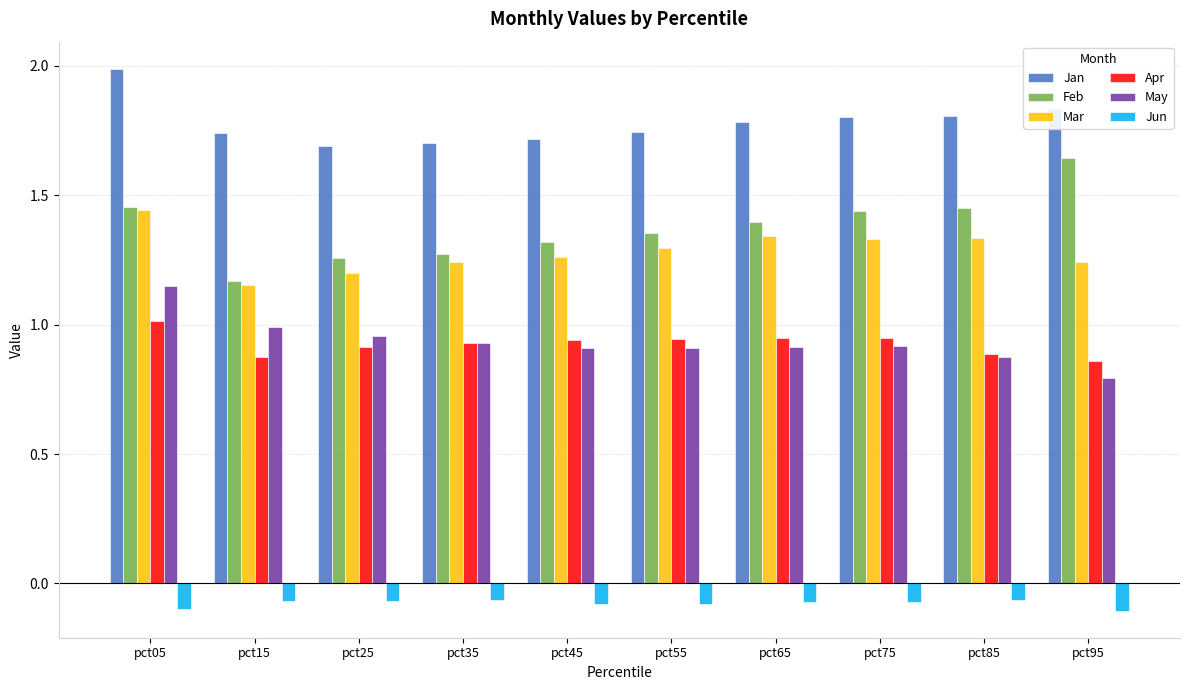

What is the spread (max minus min) of values at pct85?

1.9